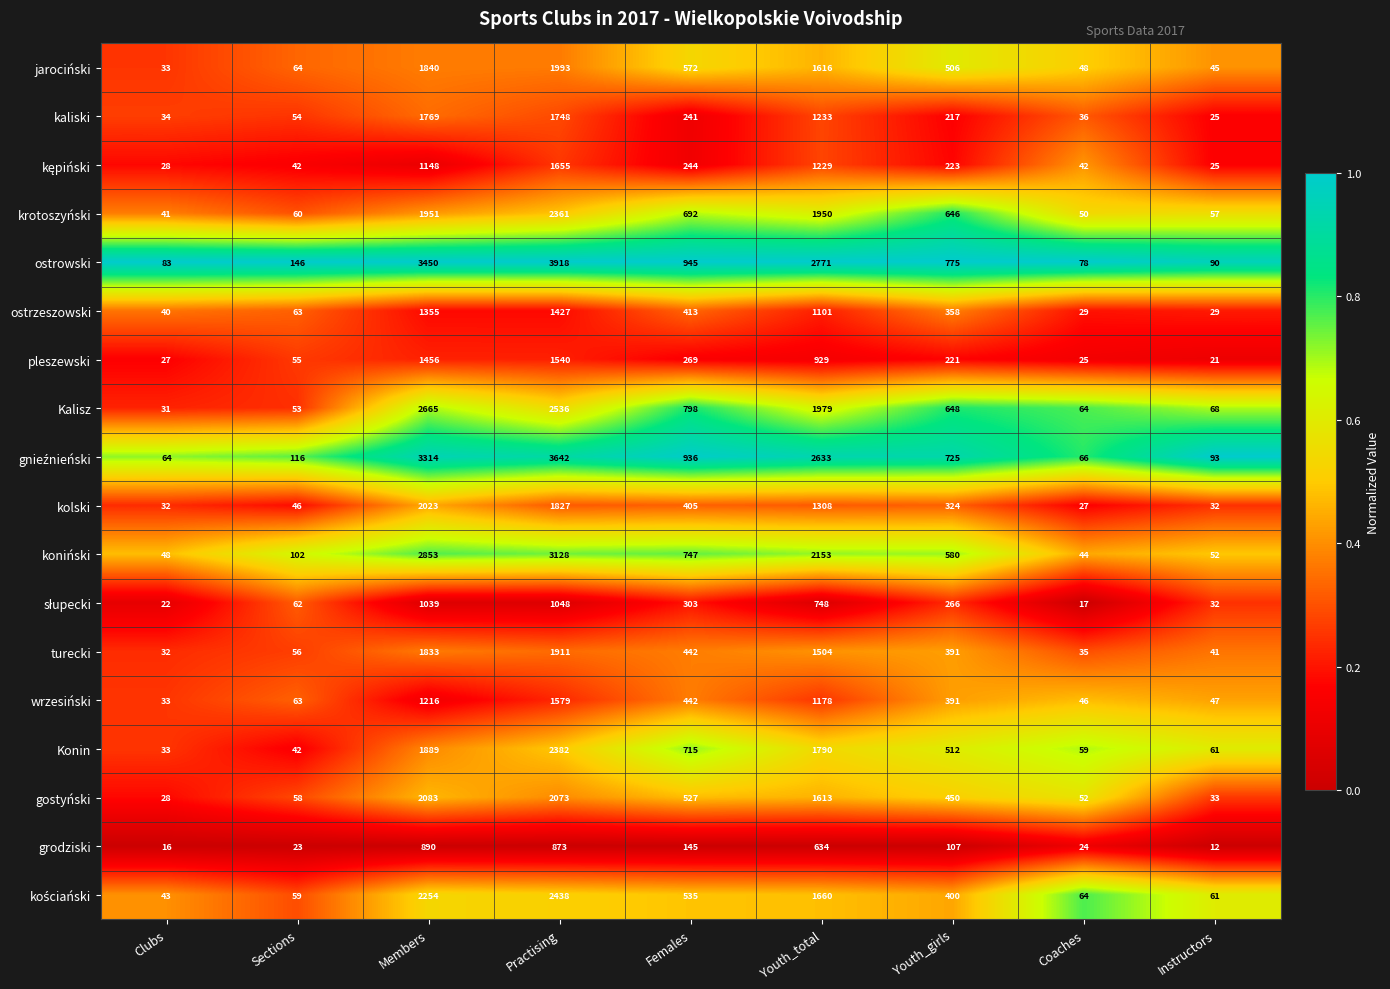

At how many categories does at least one series exceed 2090?

3